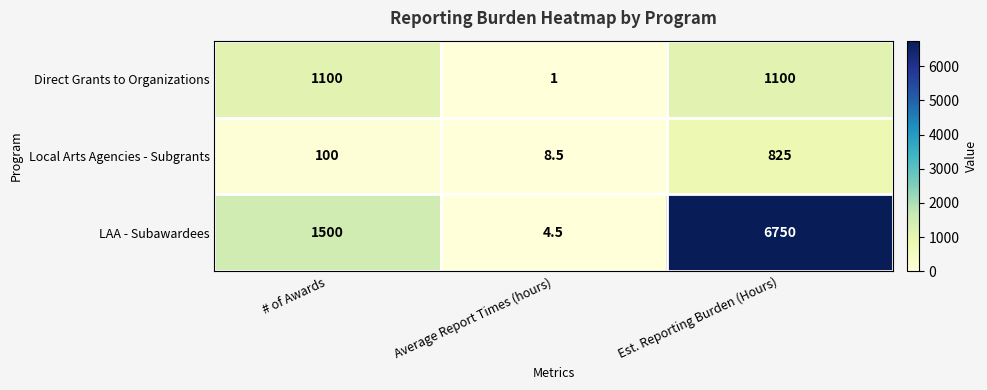

Which series changed the most between # of Awards and Est. Reporting Burden (Hours)?

LAA - Subawardees